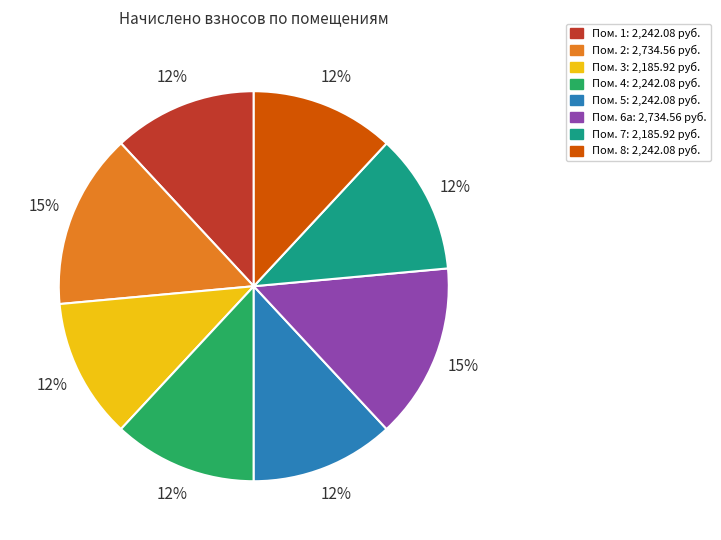

To the nearest percent, what is the average slice percentage?

12%